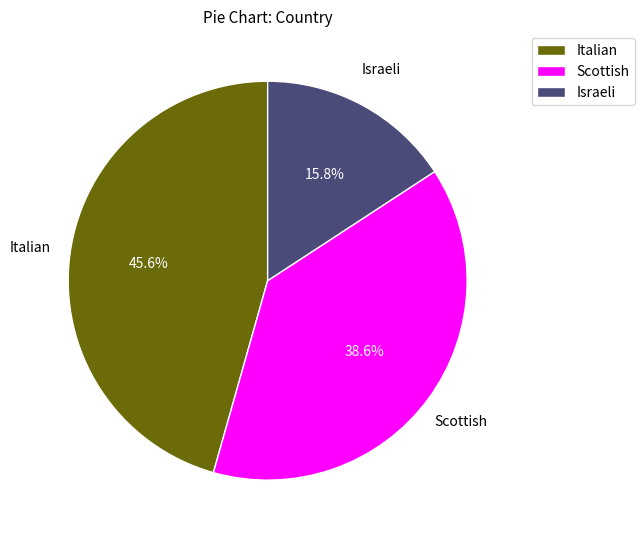

To the nearest percent, what portion does Israeli represent?

16%